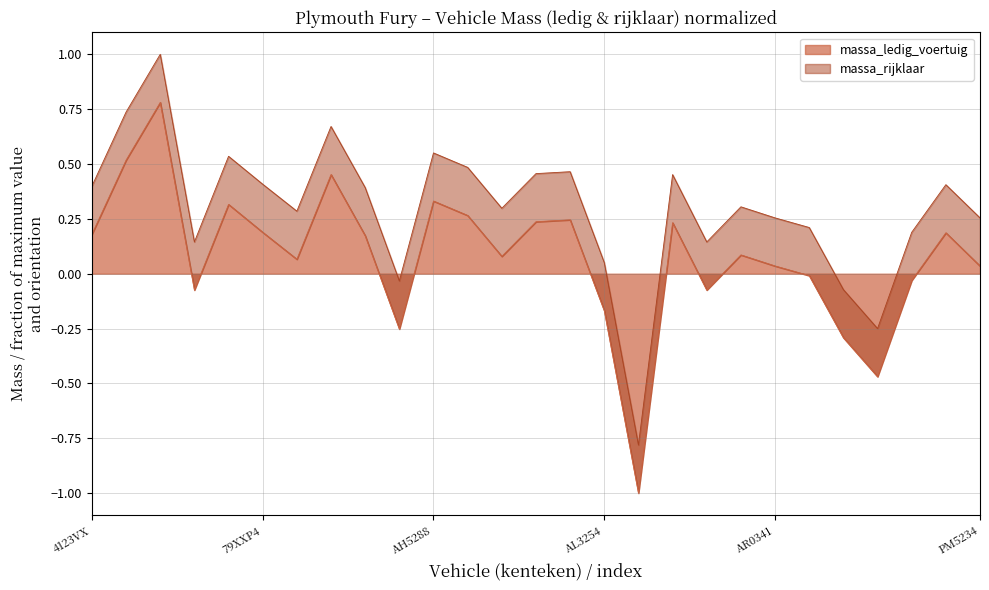

Where is the first local maximum for massa_ledig_voertuig?

56YB19